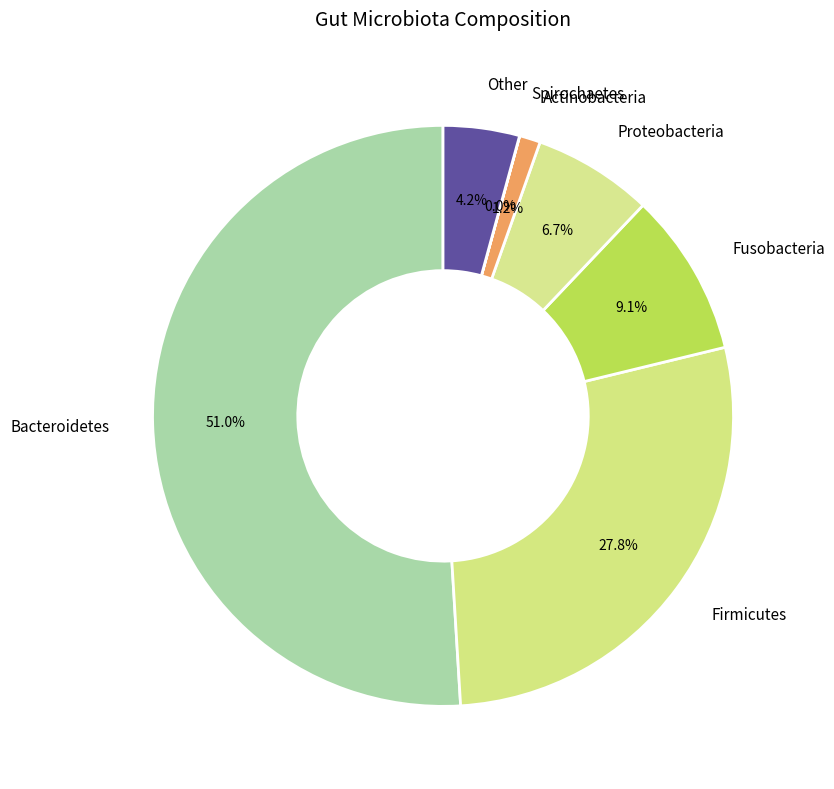

To the nearest percent, what is the combined percentage of Bacteroidetes and Actinobacteria?

52%